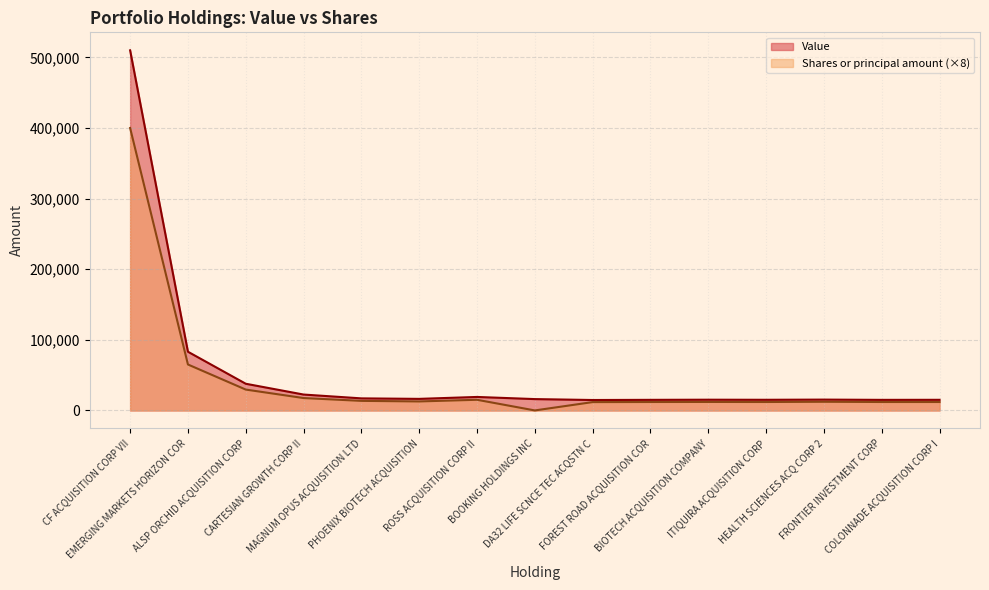

How many lines are shown in the chart?

2